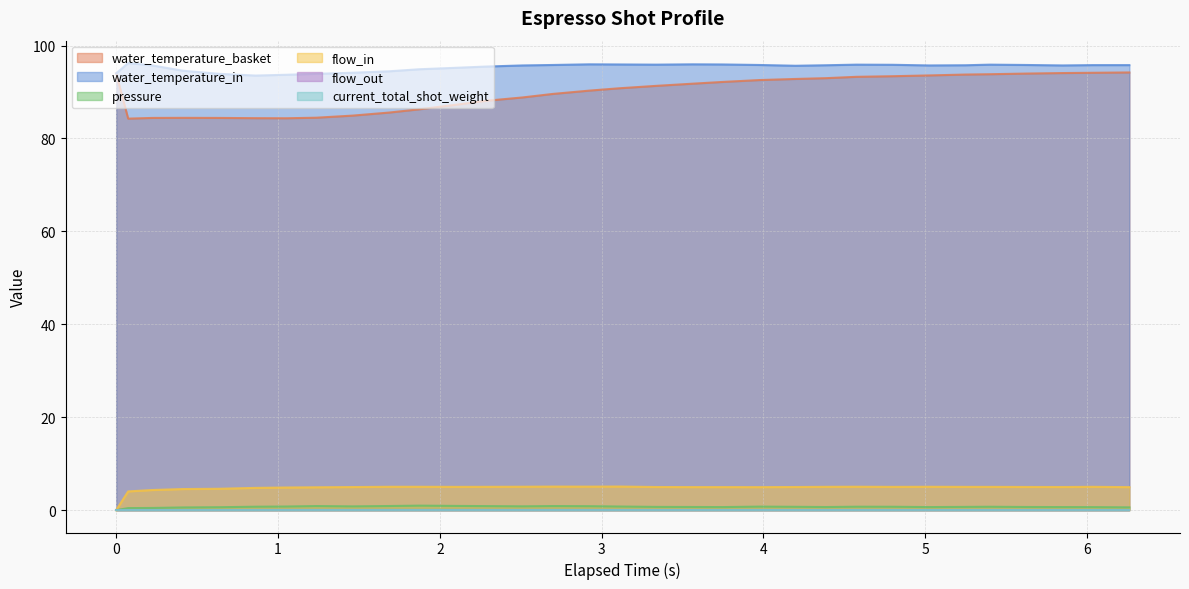

Which series has the largest total across all categories?

water_temperature_in